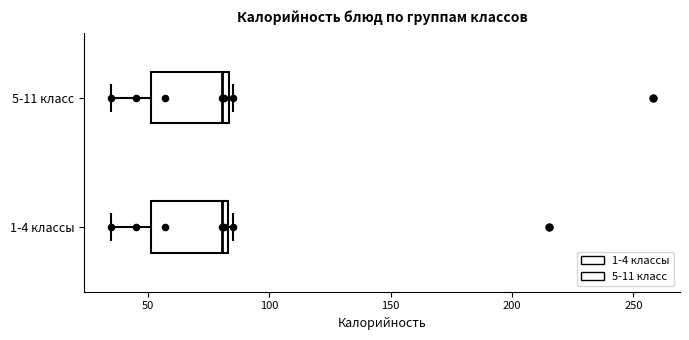

Reading bottom to top, transcribe this box plot: for each box, give where its median line is, the range the box spans, and where its two whiskers end, as read against the x-axis. The values are not printed on the chart, so give them approximately, as read against the axis.

1-4 классы: median 80, box 50 to 85, whiskers 35 to 85 (just right of the box's right edge)
5-11 класс: median 80, box 50 to 85, whiskers 35 to 85 (just right of the box's right edge)